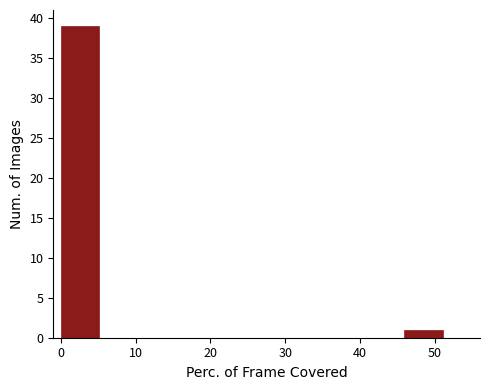

How tall is the bar that spans 0.0 to 5.1 on the x-axis? Neither the bar edges nor the heights are printed on the chart, so give them approximately, as read against the axes.

39